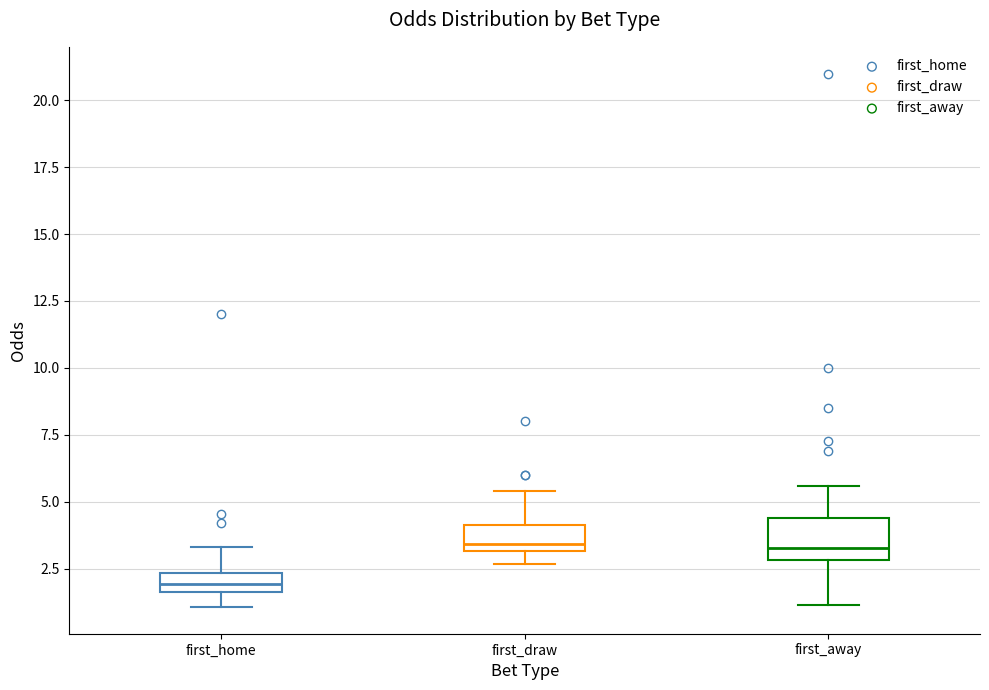

Where does the upper whisker of the box for first_away end on the y-axis? The values are not printed on the chart, so give them approximately, as read against the axis.

5.5